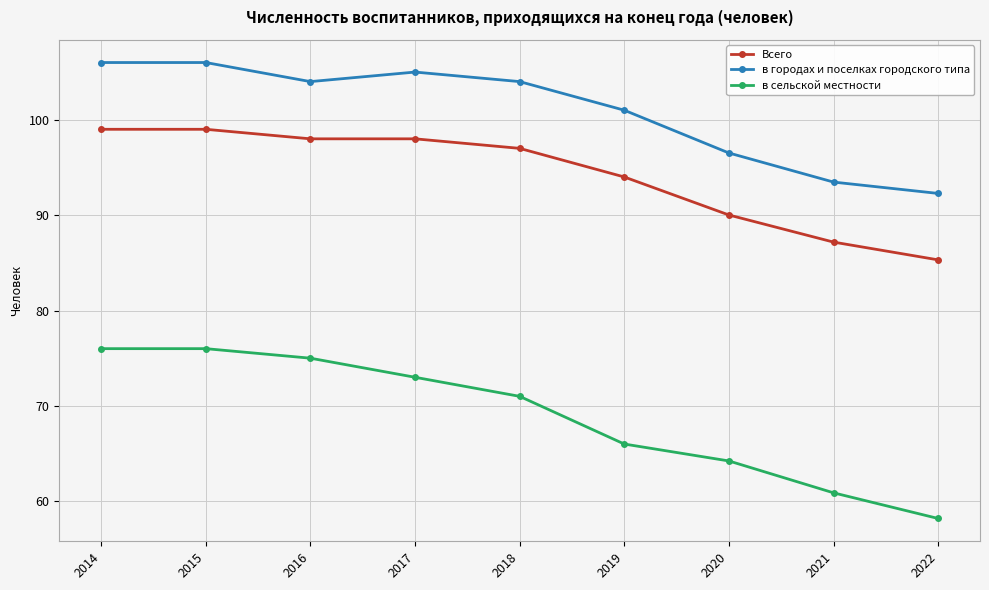

What is the maximum value shown in the chart?

106.0